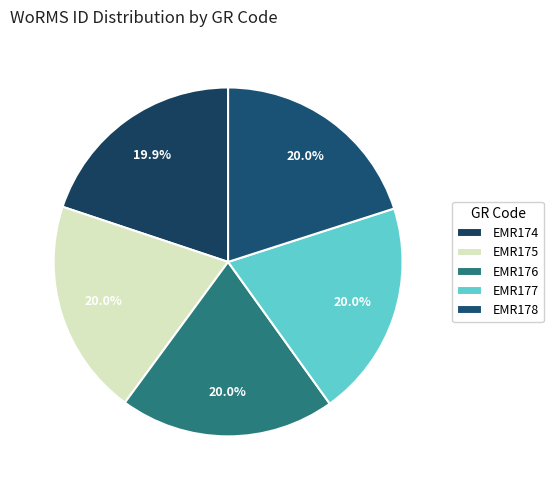

To the nearest percent, what portion does EMR174 represent?

20%